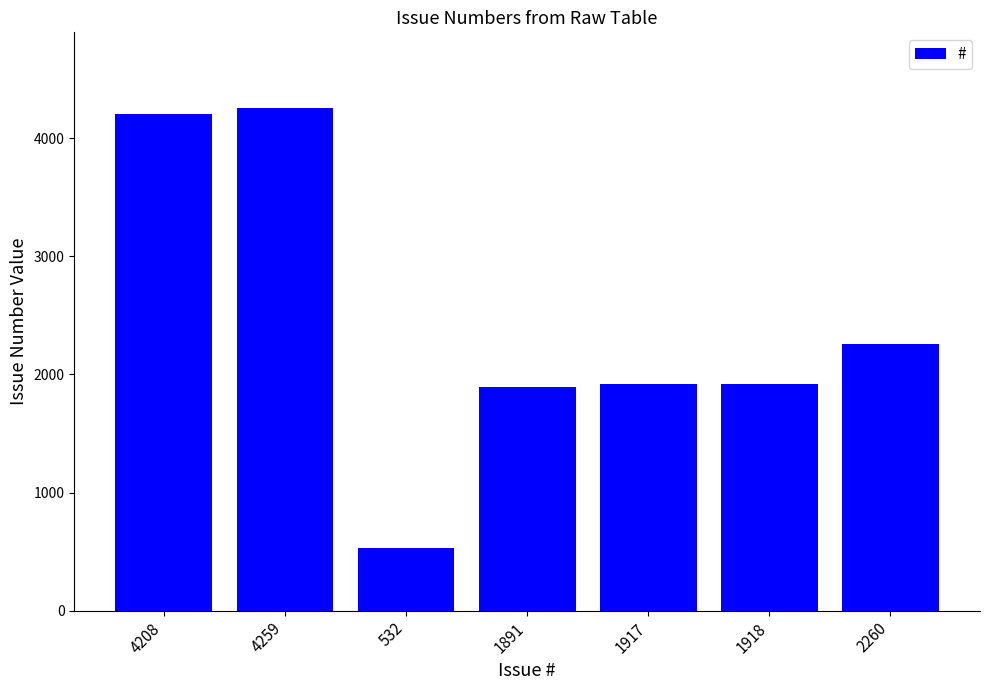

At which label is the value closest to 2395?

2260